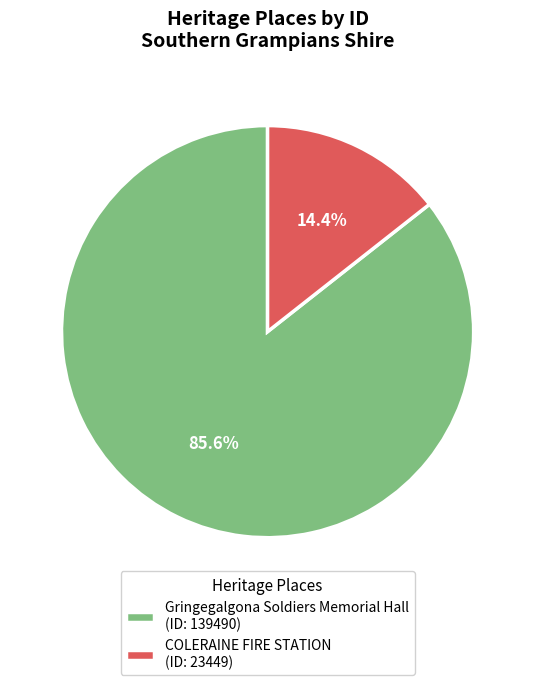

To the nearest percent, what is the average slice percentage?

50%